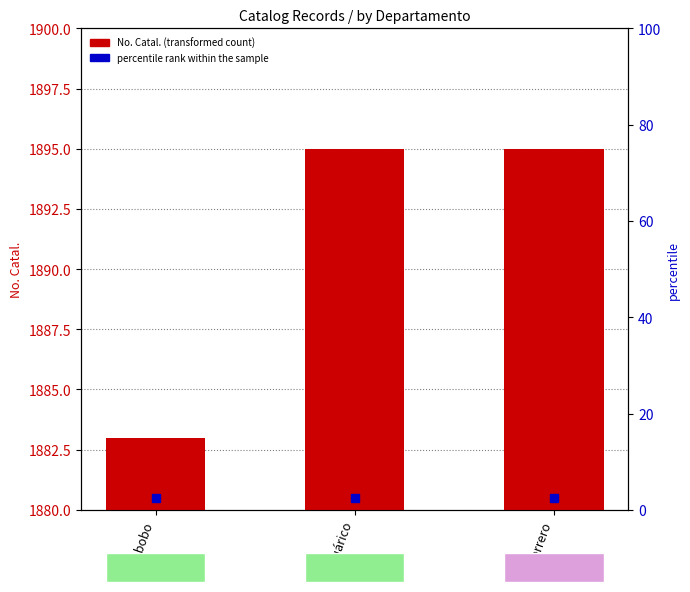

Rank the categories by value from lowest to highest.

Carabobo, Guárico, Guerrero